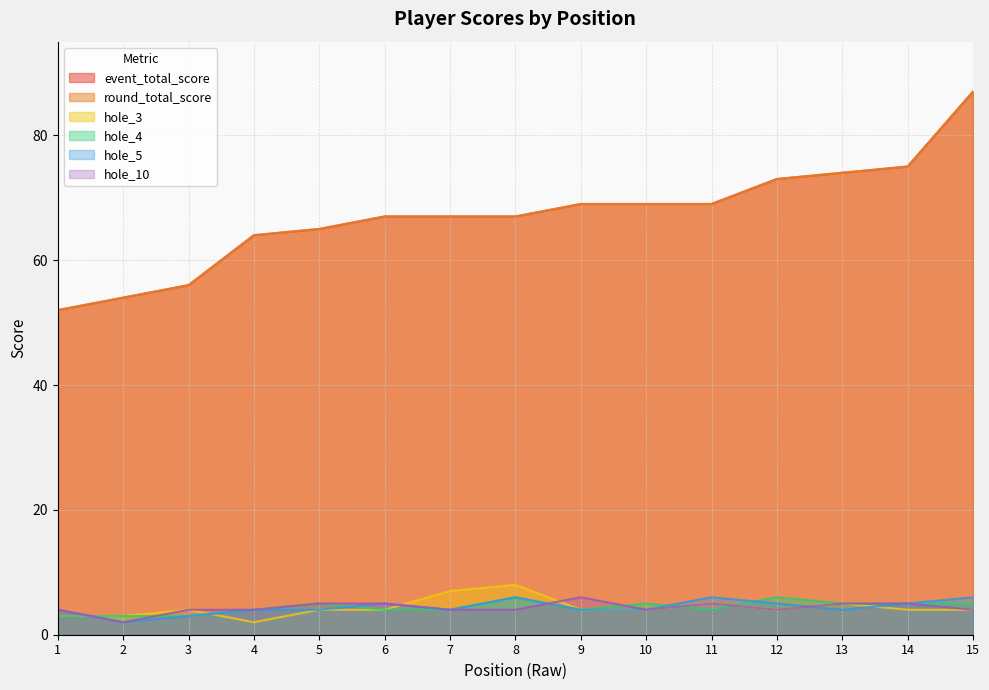

Reading left to right, what are all the values shown in this chart?

event_total_score: 1=52	2=54	3=56	4=64	5=65	6=67	7=67	8=67	9=69	10=69	11=69	12=73	13=74	14=75	15=87
round_total_score: 1=52	2=54	3=56	4=64	5=65	6=67	7=67	8=67	9=69	10=69	11=69	12=73	13=74	14=75	15=87
hole_3: 1=3	2=3	3=4	4=2	5=4	6=4	7=7	8=8	9=4	10=4	11=5	12=4	13=5	14=4	15=4
hole_4: 1=3	2=3	3=3	4=4	5=5	6=4	7=4	8=6	9=4	10=5	11=4	12=6	13=5	14=5	15=5
hole_5: 1=4	2=2	3=3	4=4	5=4	6=5	7=4	8=6	9=4	10=4	11=6	12=5	13=4	14=5	15=6
hole_10: 1=4	2=2	3=4	4=4	5=5	6=5	7=4	8=4	9=6	10=4	11=5	12=4	13=5	14=5	15=4